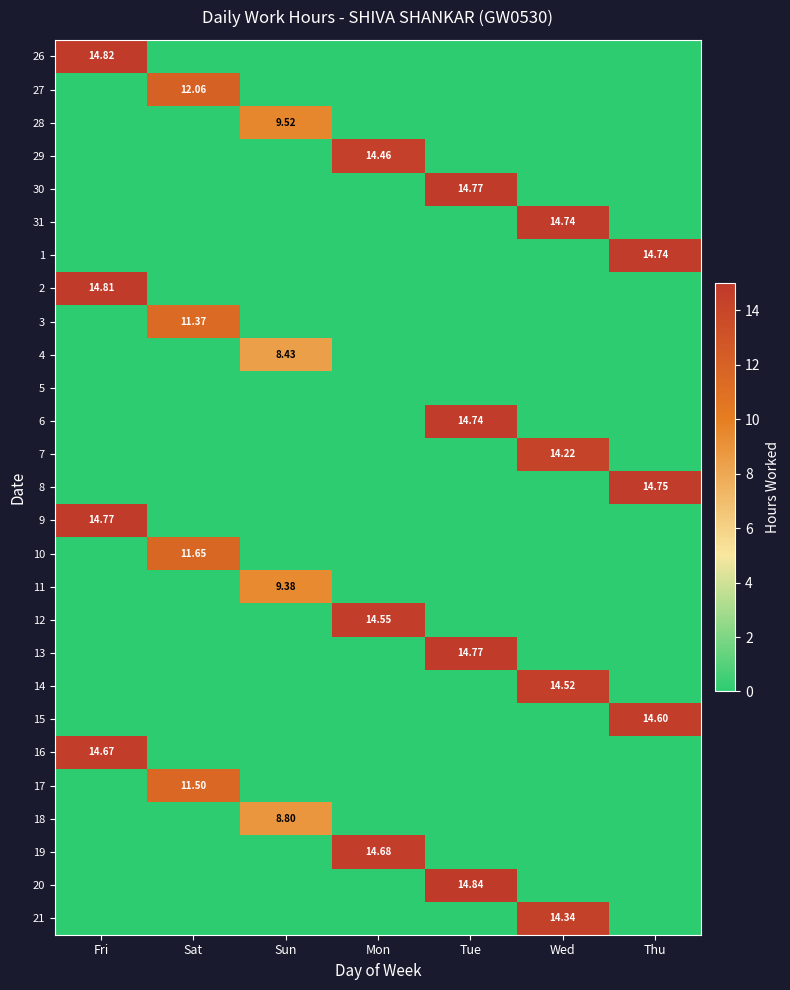

Is it true that 14 equals 6.0 at Thu?

False